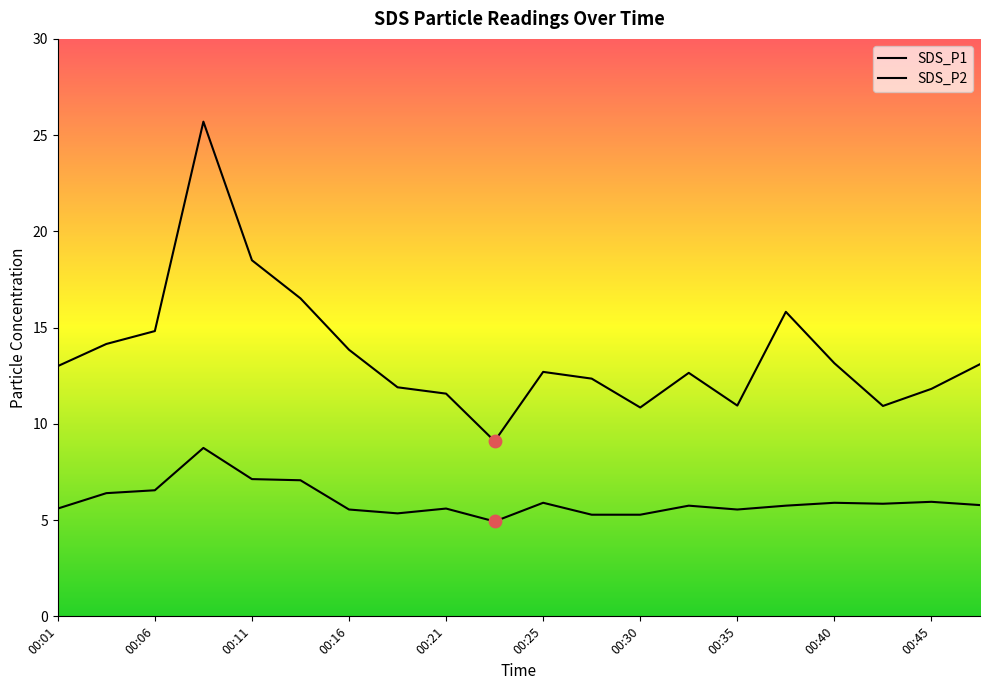

What is the total value across all series at 00:42?

16.8